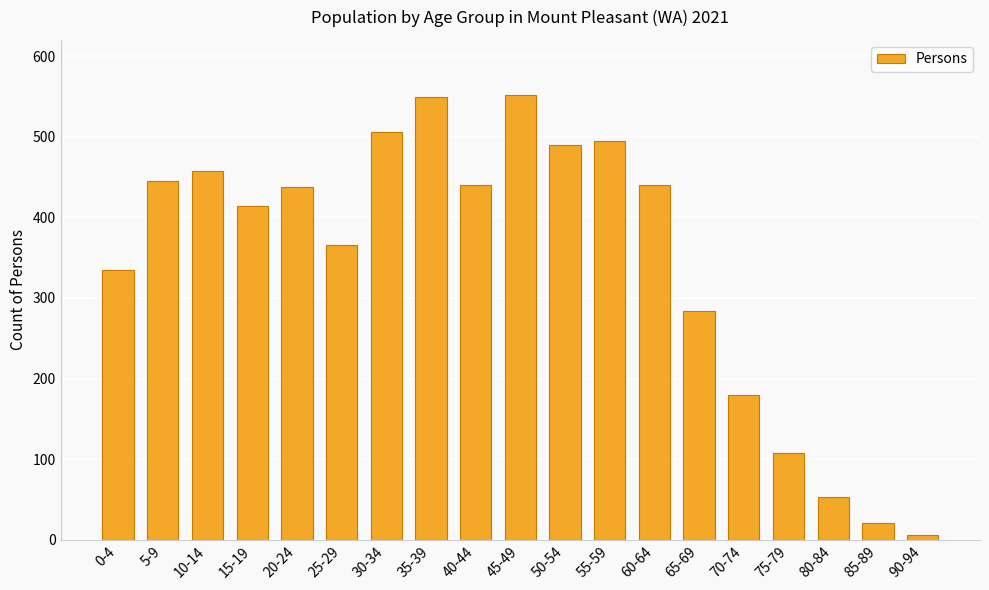

What is the difference between the second highest and second lowest values?

528